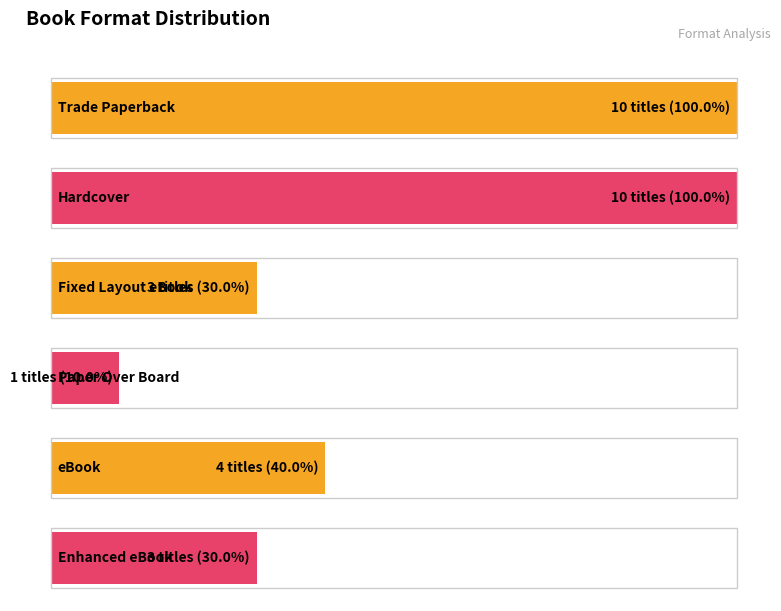

What is the change in value from Paper Over Board to eBook?

+3